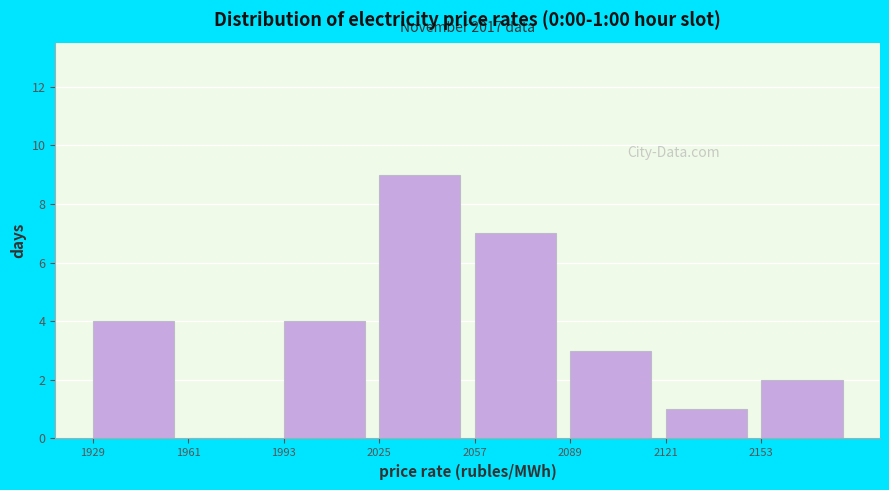

Over which range of the x-axis is the bar tallest?

2025 to 2060